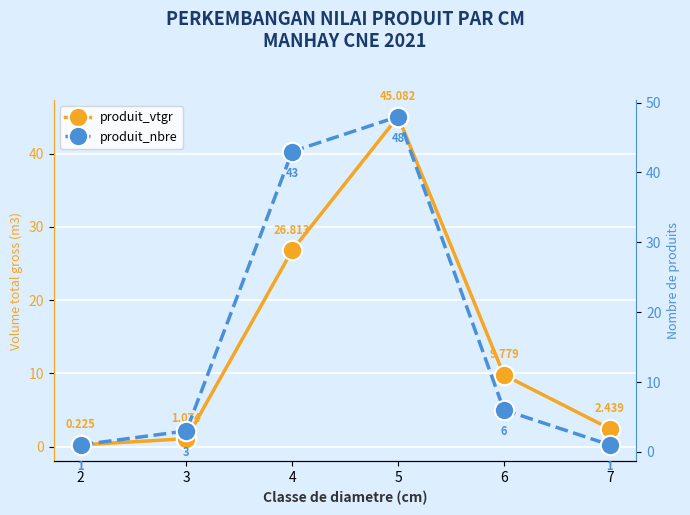

At which label is produit_nbre closest to 24?

6